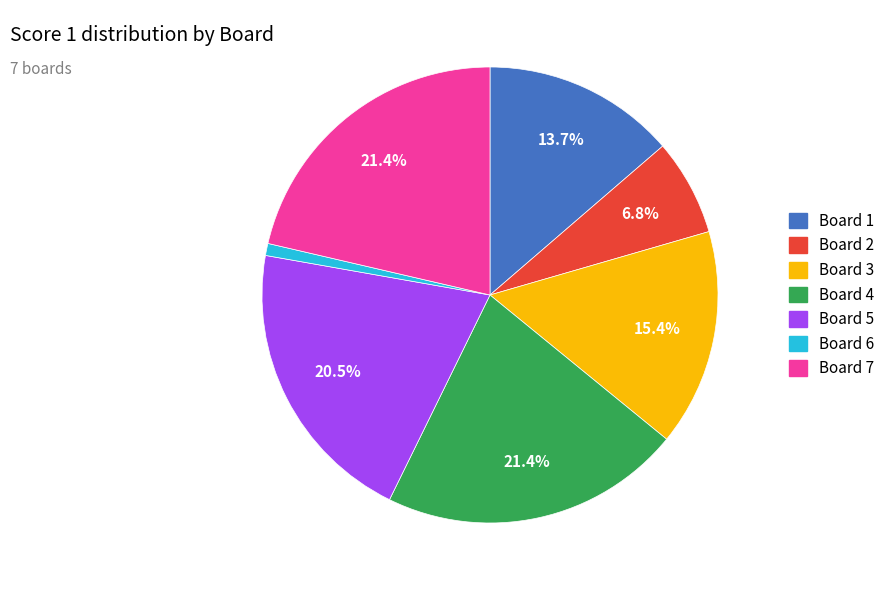

To the nearest percent, what is the difference between the Board 7 and Board 3 slice percentages?

6%